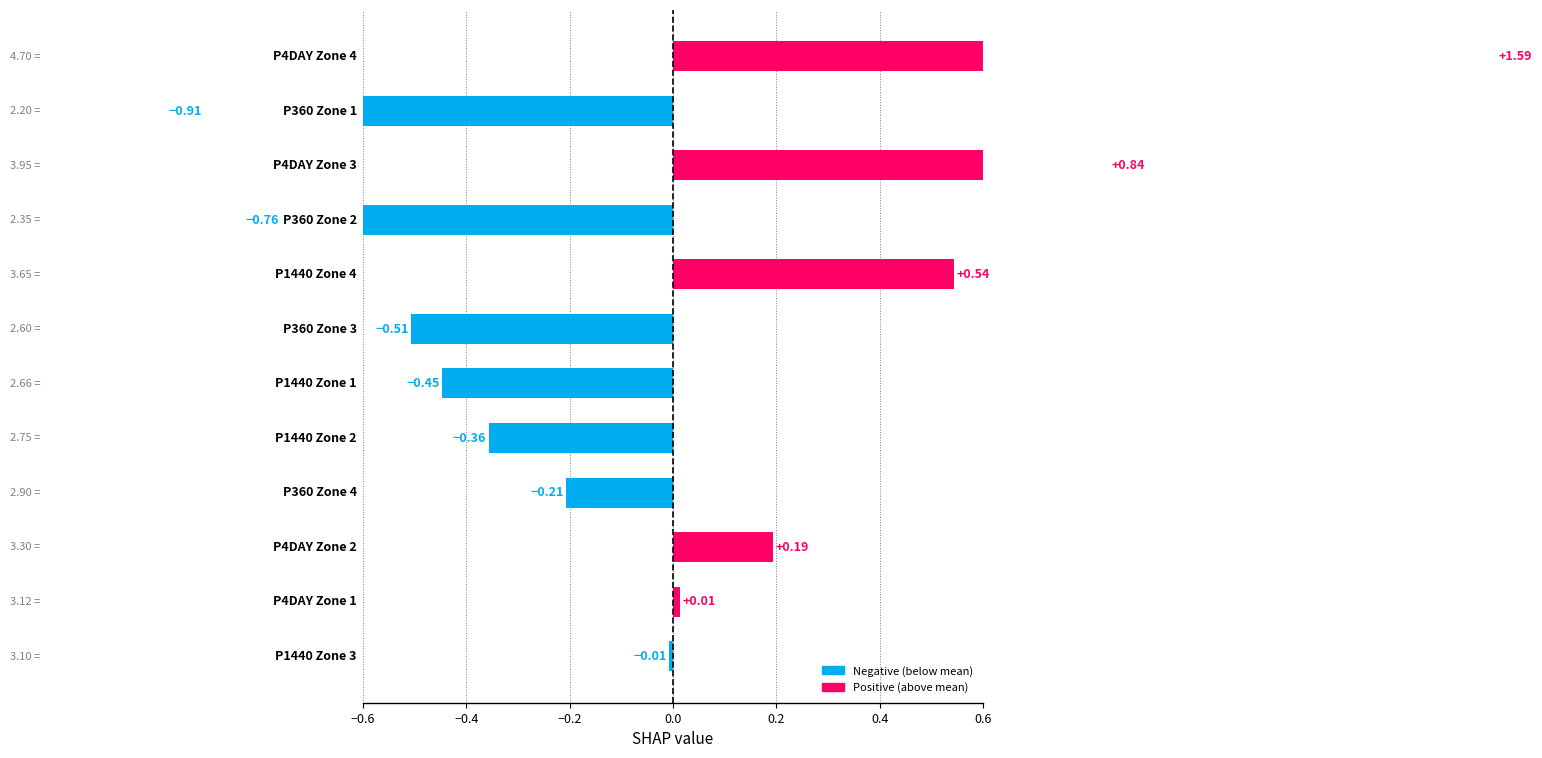

What is the value of the P360MIN bar at the 1st from the left?

2.2